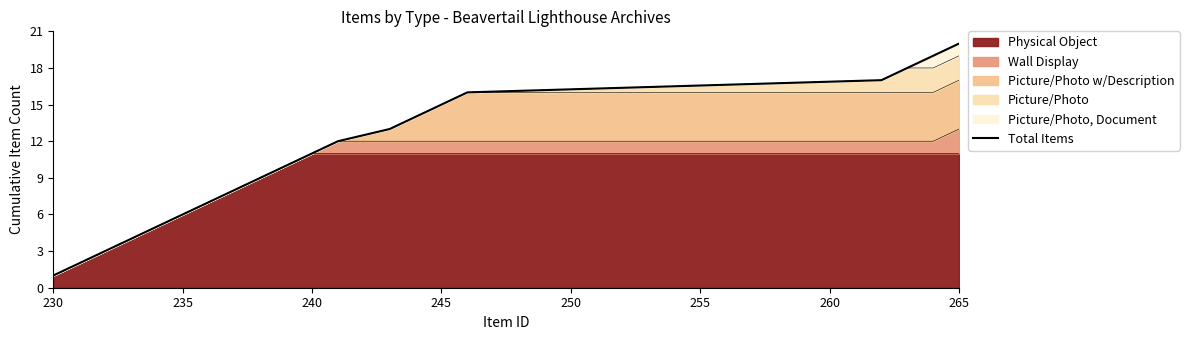

What is the average value?

10